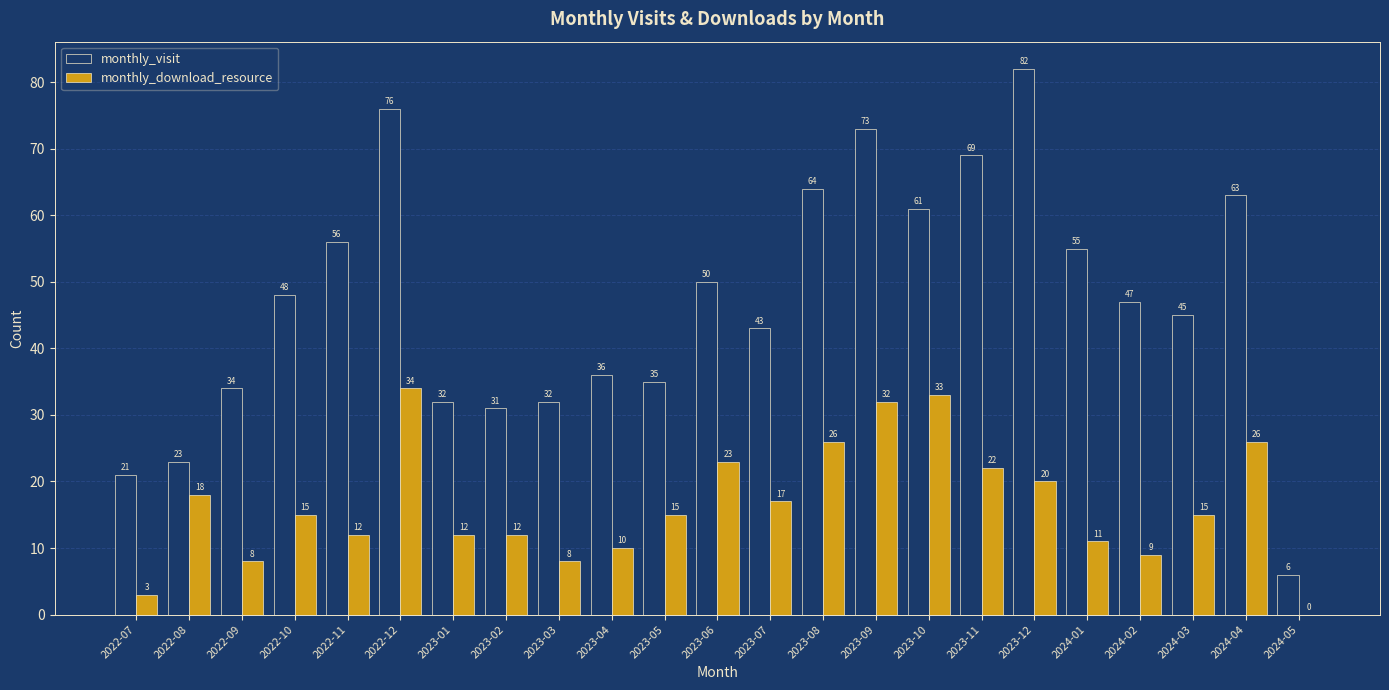

Is it true that monthly_download_resource equals 5 at 2023-04?

False